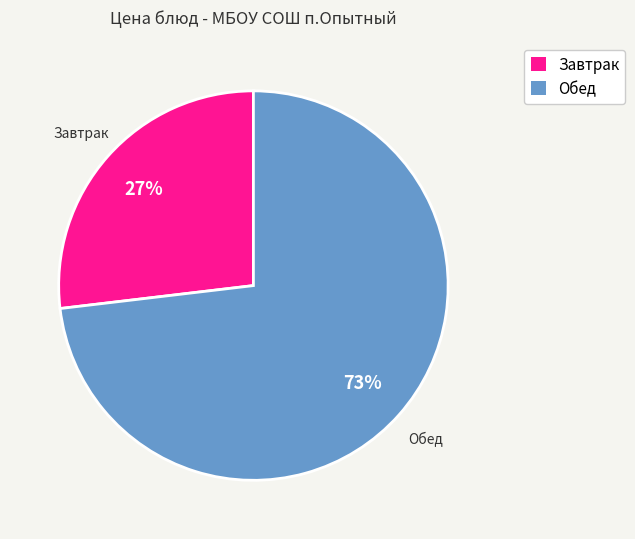

To the nearest percent, what is the average slice percentage?

50%